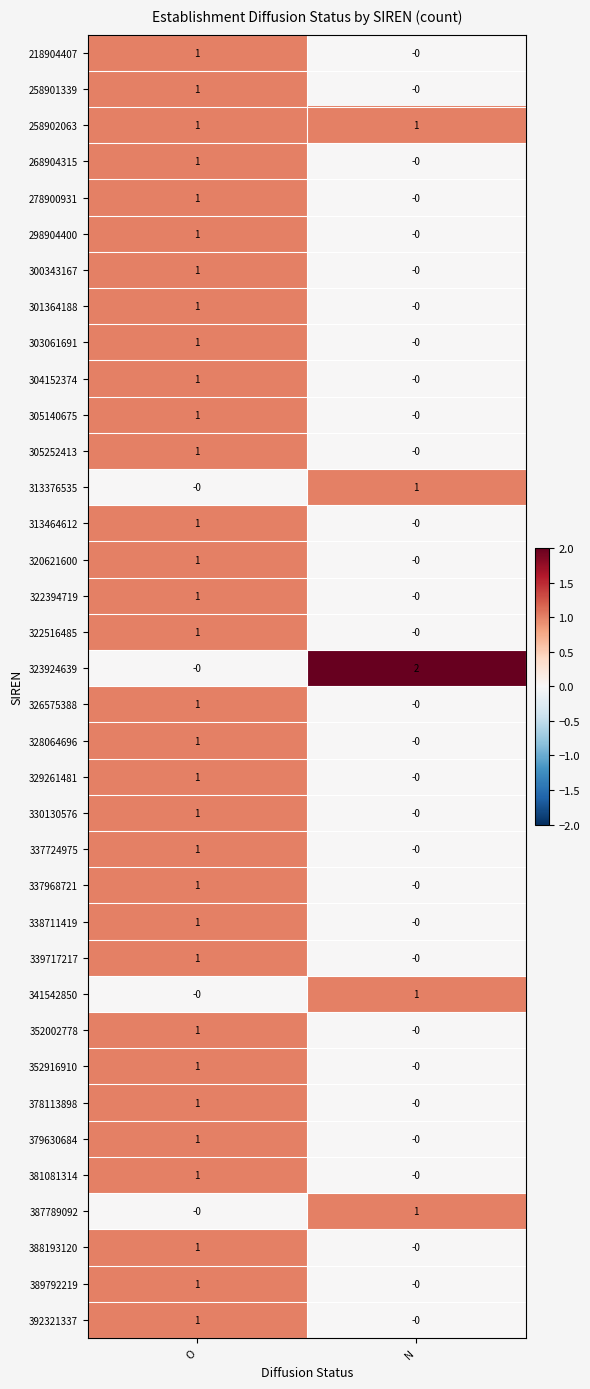

Count the number of categories in the chart.

2